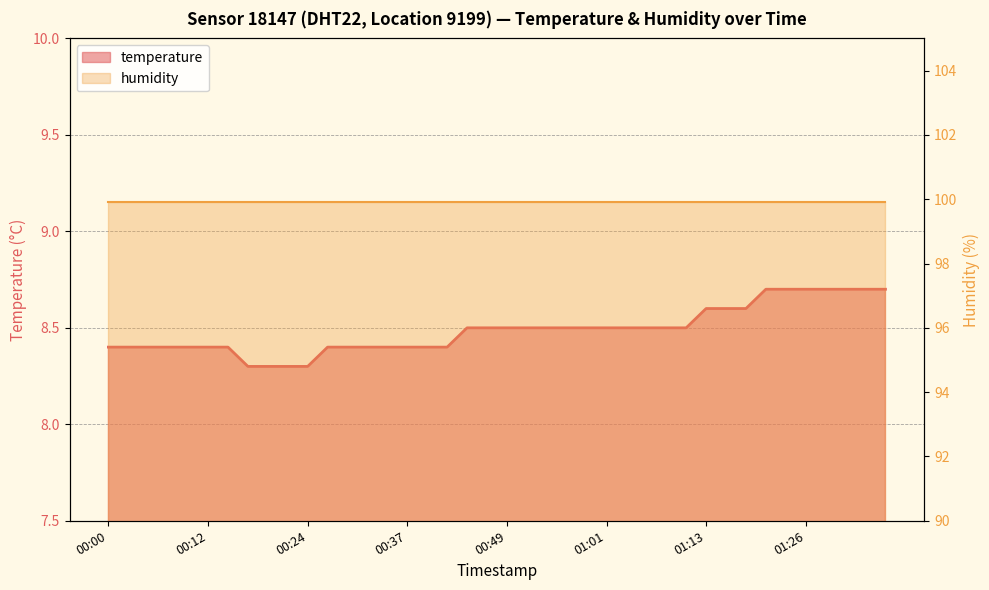

What position from the right is 01:21?

7